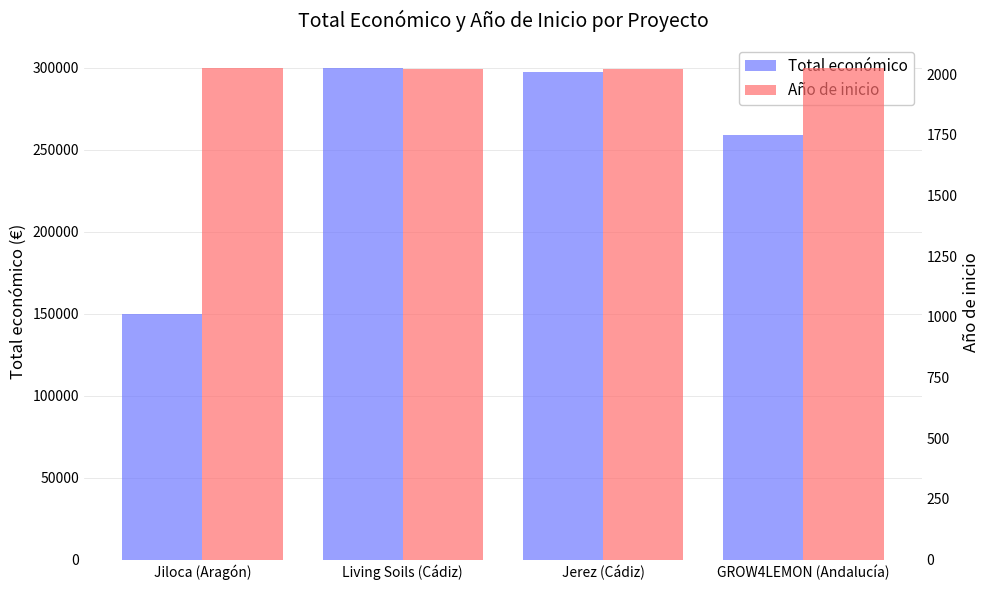

What is the lowest value of the Total económico series?

150000